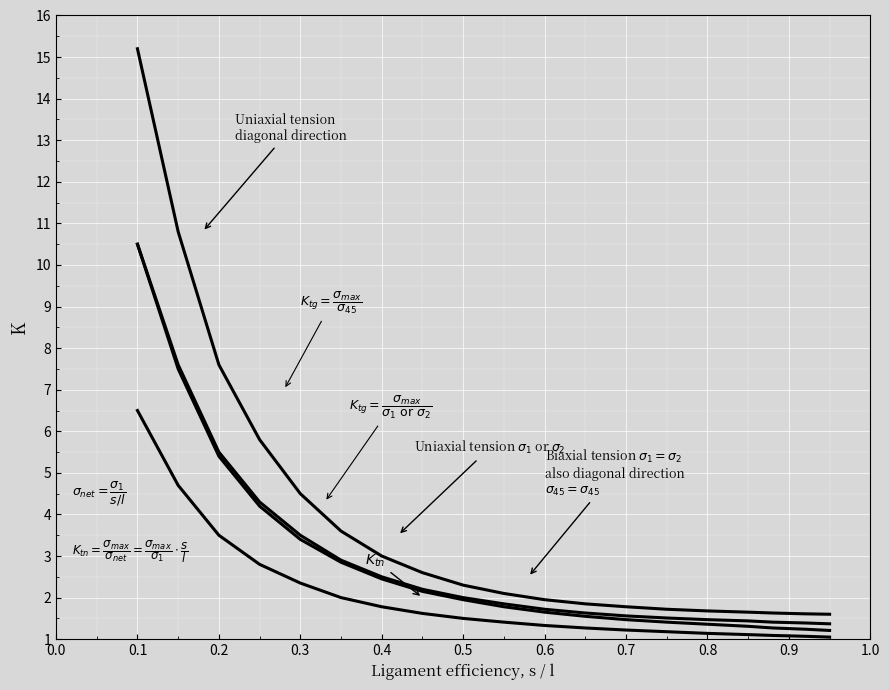

Does the chart display data point markers on the line(s)?

No